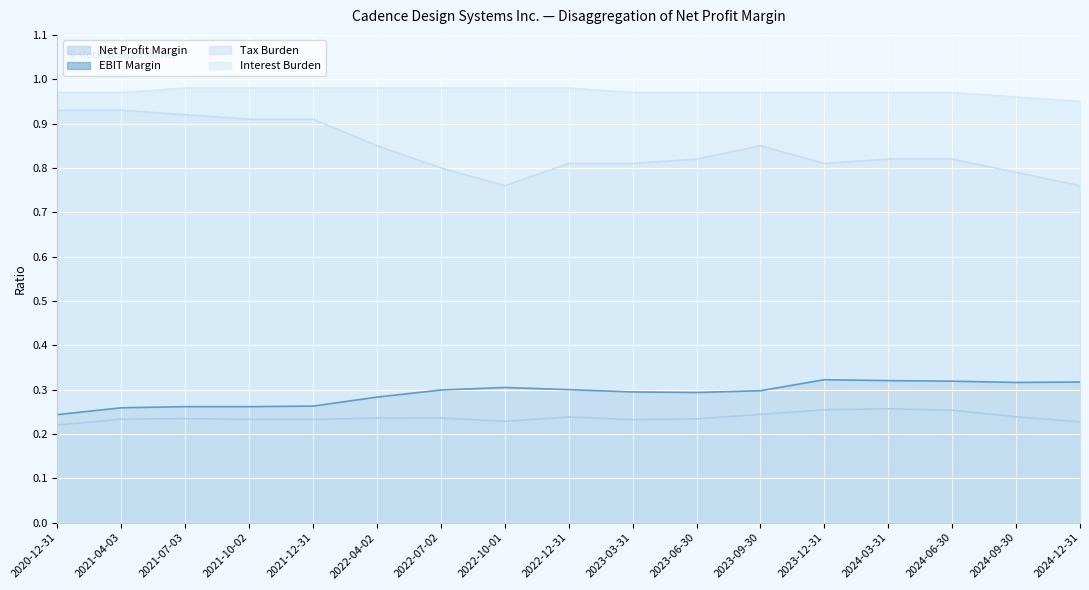

What is the label of the 5th point from the left?

2021-12-31